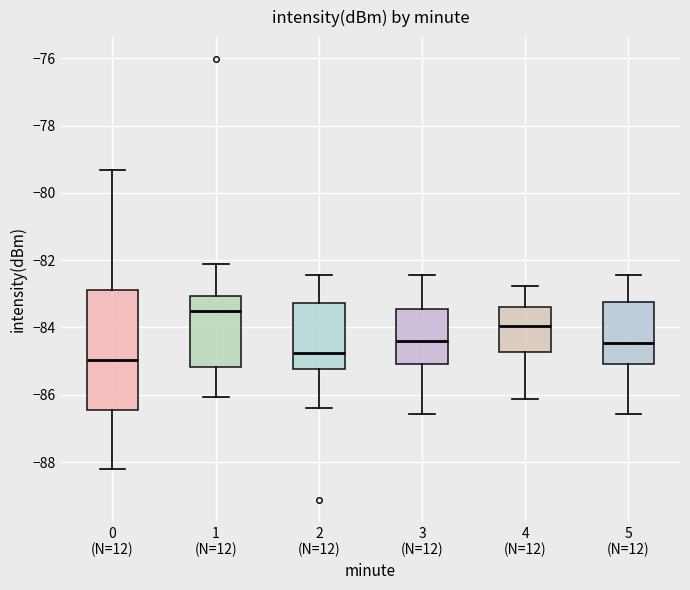

Where does the median line of the box for 3 (N=12) sit on the y-axis? The values are not printed on the chart, so give them approximately, as read against the axis.

-84.4